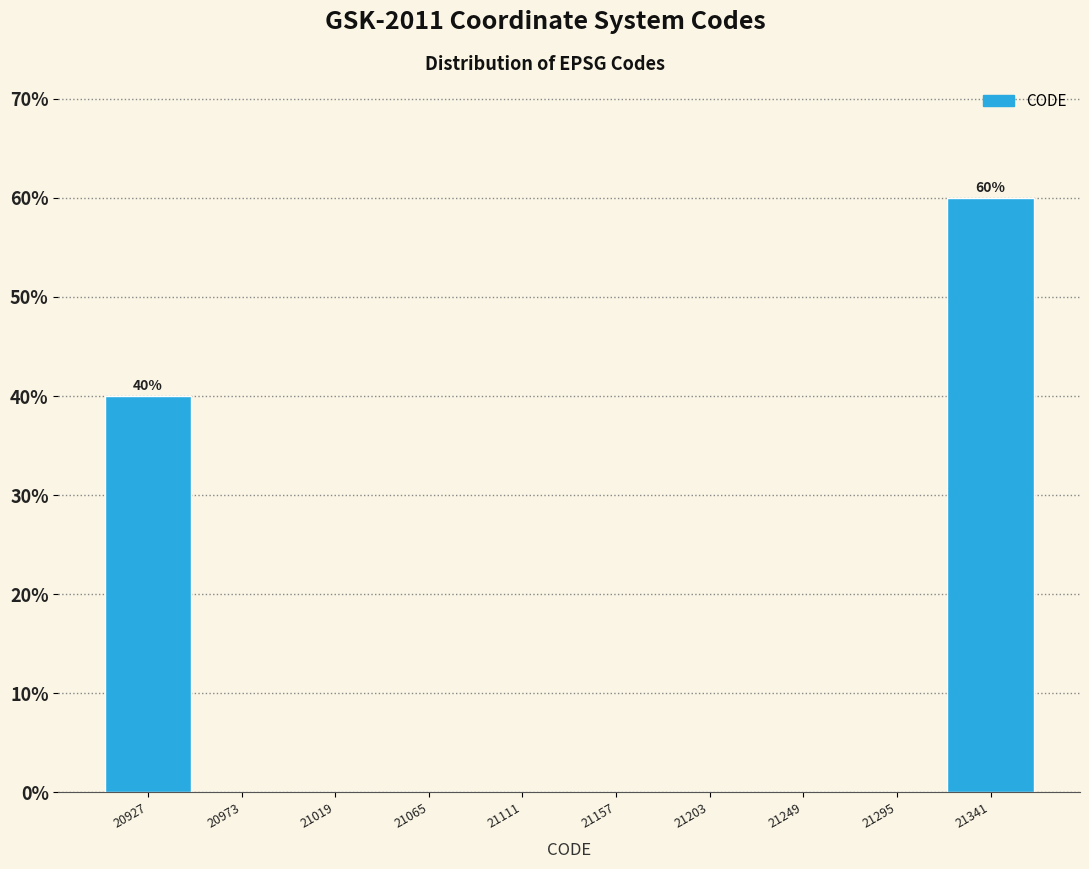

Over which range of the x-axis is the bar tallest?

21318 to 21364